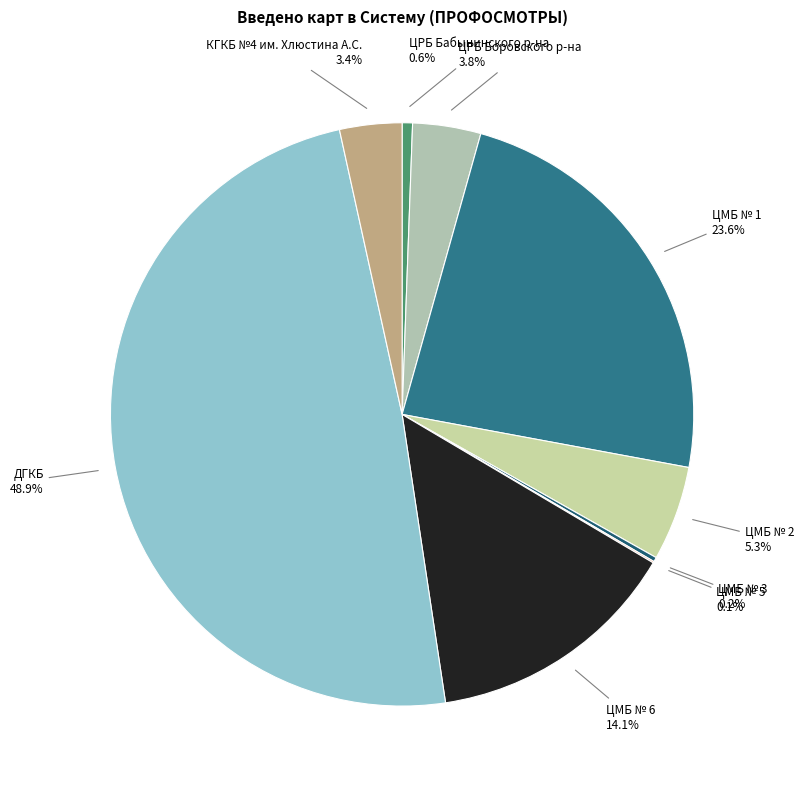

Count the number of slices in the pie.

9